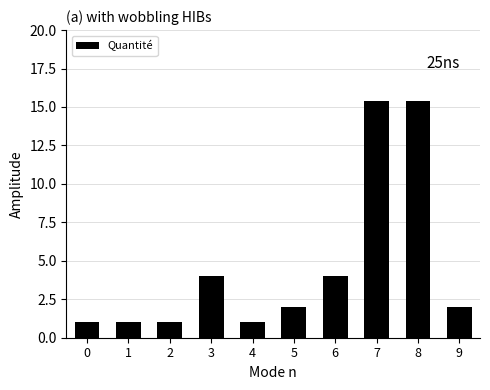

Approximately how many times larger is the value at 8 compared to 2?

15.4